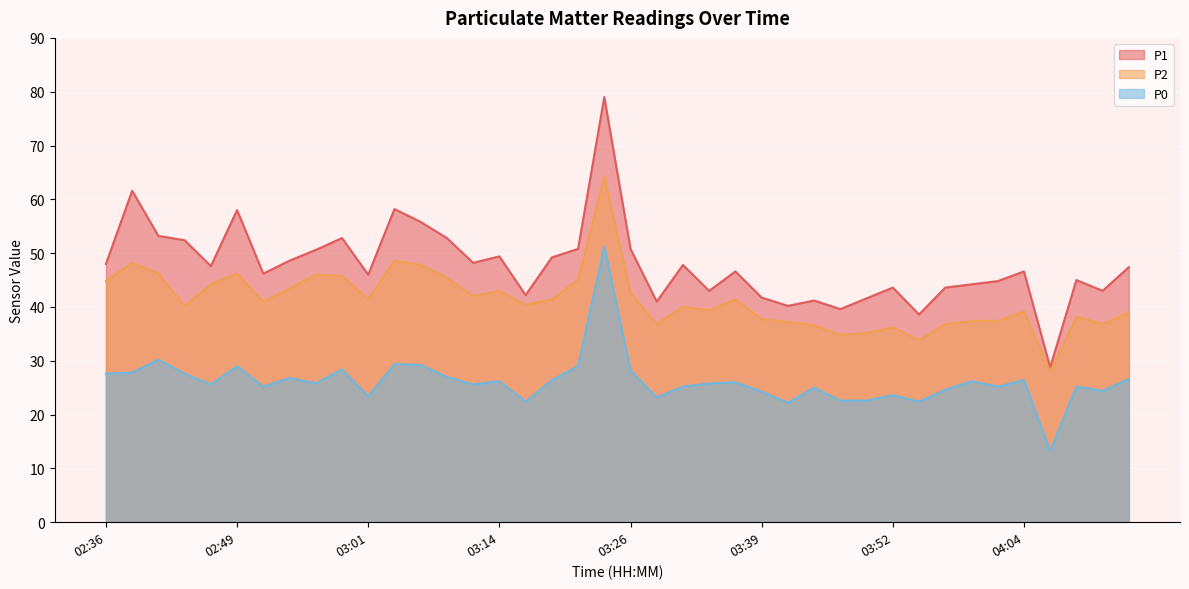

Reading left to right, extract all data points from this chart.

P1: 02:36=48.0	02:38=61.6	02:41=53.2	02:43=52.4	02:46=47.6	02:49=58.0	02:51=46.2	02:54=48.6	02:56=50.6	02:59=52.8	03:01=46.0	03:04=58.2	03:06=55.8	03:09=52.8	03:11=48.2	03:14=49.4	03:16=42.2	03:19=49.2	03:21=50.8	03:24=79.0	03:26=50.8	03:29=41.0	03:31=47.8	03:34=43.0	03:36=46.6	03:39=41.8	03:42=40.2	03:44=41.2	03:47=39.6	03:49=41.6	03:52=43.6	03:54=38.6	03:57=43.6	03:59=44.2	04:02=44.8	04:04=46.6	04:07=28.8	04:09=45.0	04:12=43.0	04:14=47.4
P2: 02:36=44.8	02:38=48.2	02:41=46.2	02:43=40.2	02:46=44.2	02:49=46.2	02:51=41.0	02:54=43.4	02:56=46.0	02:59=45.8	03:01=41.4	03:04=48.6	03:06=47.8	03:09=45.4	03:11=42.0	03:14=43.0	03:16=40.4	03:19=41.4	03:21=45.0	03:24=64.2	03:26=42.6	03:29=36.8	03:31=40.0	03:34=39.4	03:36=41.4	03:39=37.8	03:42=37.2	03:44=36.6	03:47=34.8	03:49=35.2	03:52=36.2	03:54=33.8	03:57=36.8	03:59=37.4	04:02=37.4	04:04=39.2	04:07=28.0	04:09=38.2	04:12=36.8	04:14=39.0
P0: 02:36=27.6	02:38=27.8	02:41=30.2	02:43=27.6	02:46=25.6	02:49=29.0	02:51=25.2	02:54=26.8	02:56=25.8	02:59=28.4	03:01=23.4	03:04=29.4	03:06=29.2	03:09=27.0	03:11=25.6	03:14=26.2	03:16=22.4	03:19=26.4	03:21=29.0	03:24=51.2	03:26=28.2	03:29=23.2	03:31=25.2	03:34=25.8	03:36=26.0	03:39=24.2	03:42=22.2	03:44=25.0	03:47=22.6	03:49=22.6	03:52=23.6	03:54=22.4	03:57=24.6	03:59=26.2	04:02=25.2	04:04=26.4	04:07=13.2	04:09=25.2	04:12=24.4	04:14=26.6